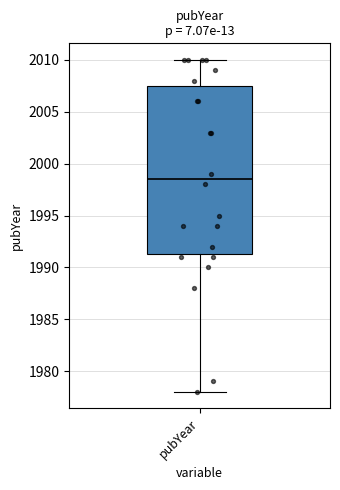

Transcribe this box plot: give where the median line is, the range the box spans, and where the two whiskers end, as read against the y-axis. The values are not printed on the chart, so give them approximately, as read against the axis.

median 1998.5, box 1991.5 to 2007.5, whiskers 1978.0 to 2010.0